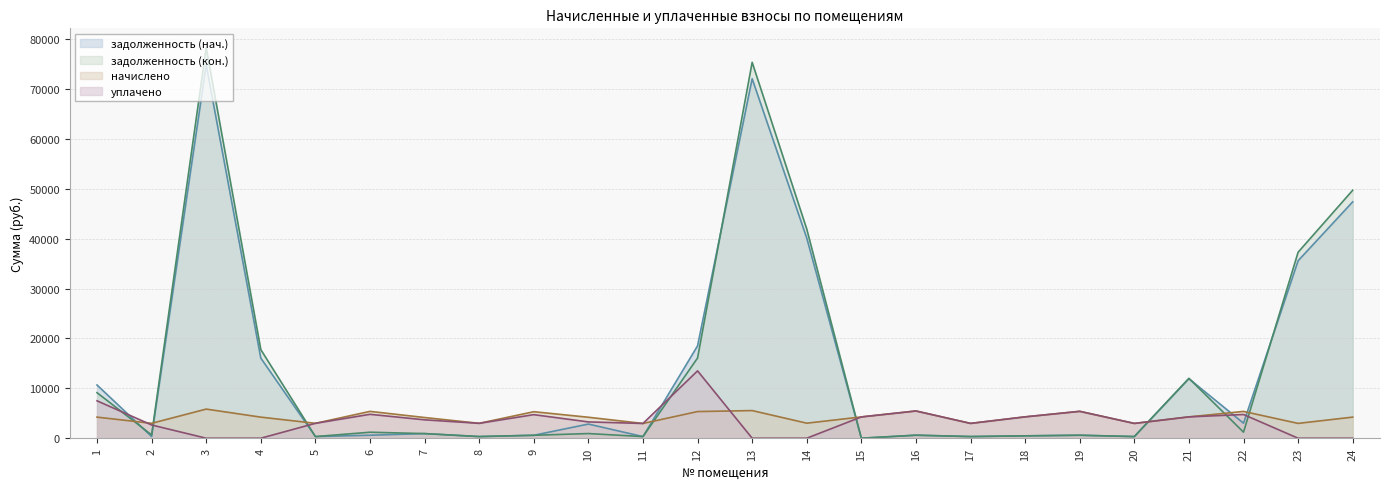

Reading left to right, extract all data points from this chart.

задолженность (нач.) (линия): 10667.0	331.8	74811.9	16059.6	331.8	599.7	924.2	331.8	590.4	2836.5	328.6	18515.5	72053.4	40117.1	0.0	606.9	333.3	475.9	598.9	329.7	11933.0	3010.7	35567.4	47377.6
задолженность (кон.) (линия): 9126.7	663.6	78239.3	17760.8	331.8	1201.2	927.4	331.8	590.4	933.9	328.6	16078.2	75337.1	41921.1	0.0	606.9	330.2	475.9	598.9	329.7	12003.2	1212.3	37278.2	49702.9
начислено (линия): 4226.2	2986.0	5838.5	4226.2	2986.0	5380.6	4149.9	2986.0	5313.8	4202.4	2957.4	5342.4	5542.7	3014.6	4269.1	5461.6	2971.7	4283.5	5390.1	2966.9	4278.7	5371.0	2971.7	4231.0
уплачено (линия): 7500.0	2654.2	0.0	0.0	2986.0	4792.3	3688.8	2986.0	4723.4	3268.5	2957.4	13500.0	0.0	0.0	4269.1	5461.6	2971.7	4283.5	5390.1	2966.9	4278.7	4754.3	0.0	0.0